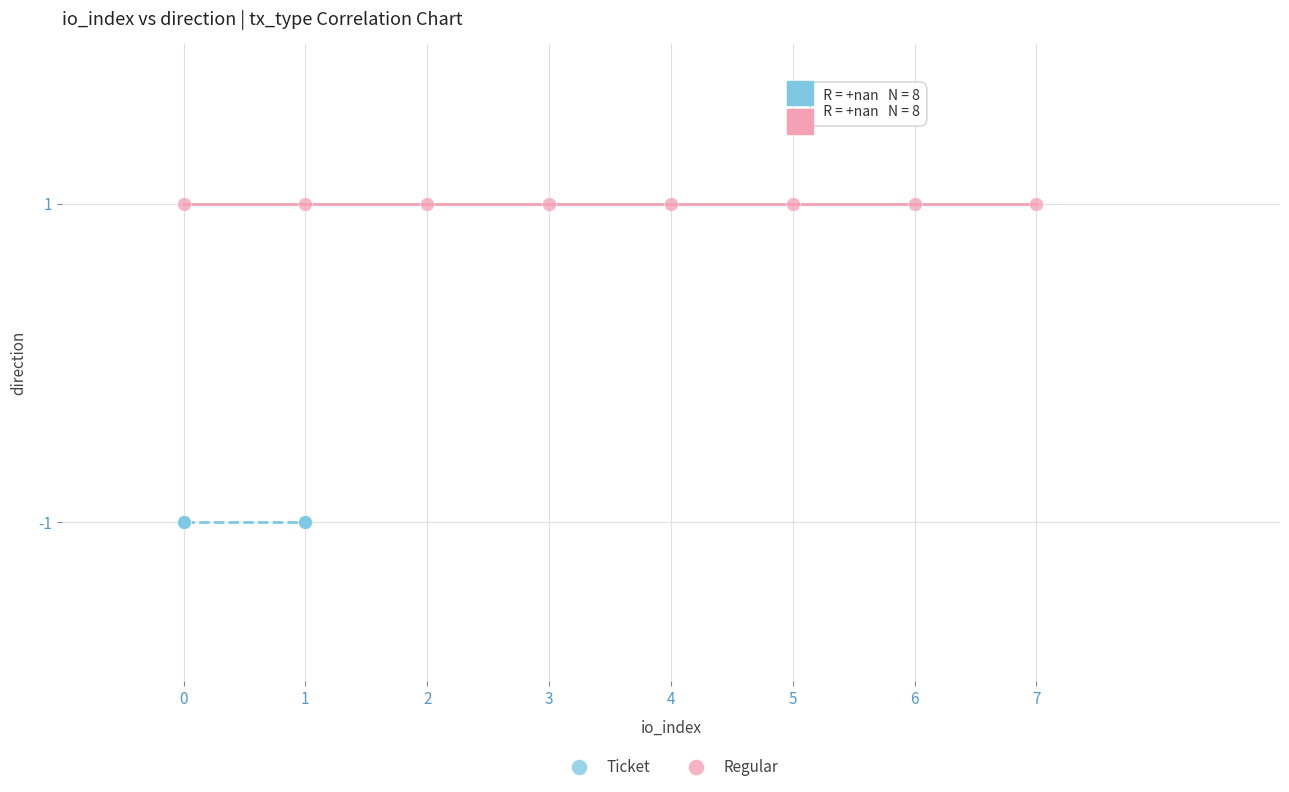

What are all the series names shown in the legend?

Ticket, Regular